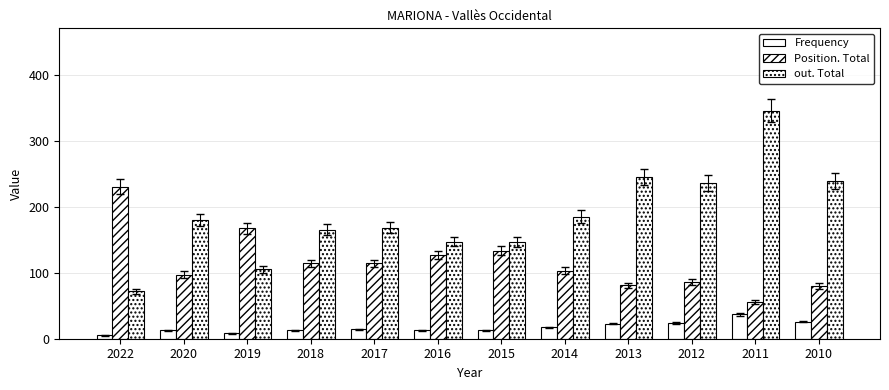

At which category is the sum across all series the highest?

2011